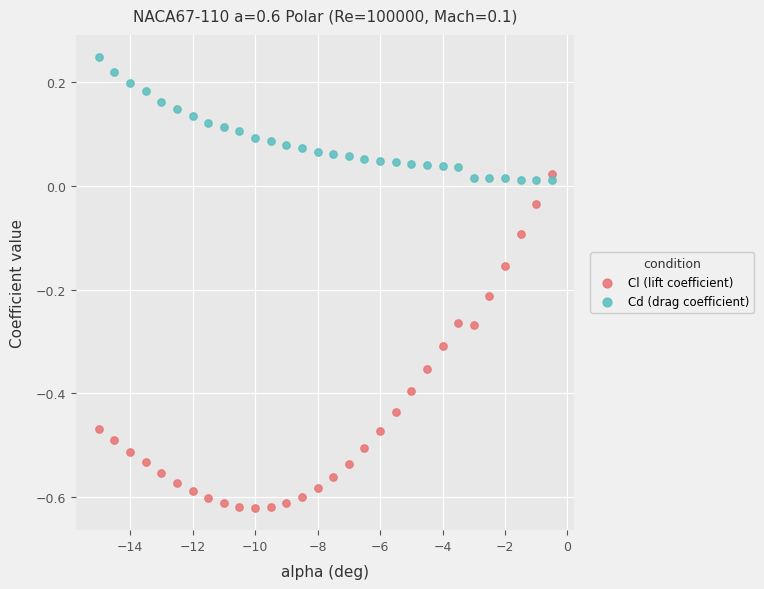

Which series has the widest spread of Y values?

Cl (lift coefficient)